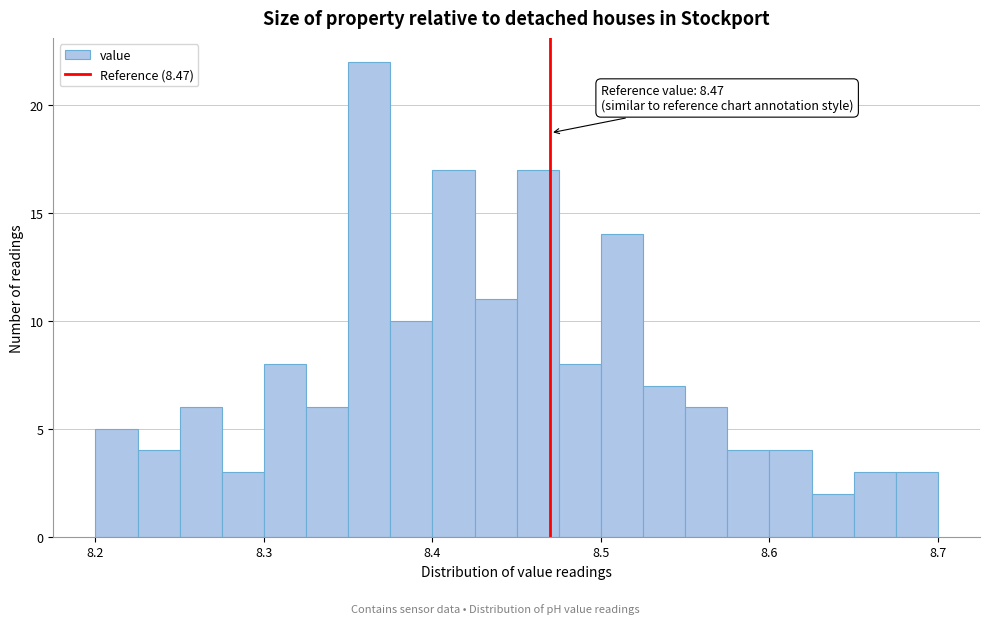

Around what value on the x-axis is the tallest bar? Give the approximate position of its centre, as read against the axis.

8.36